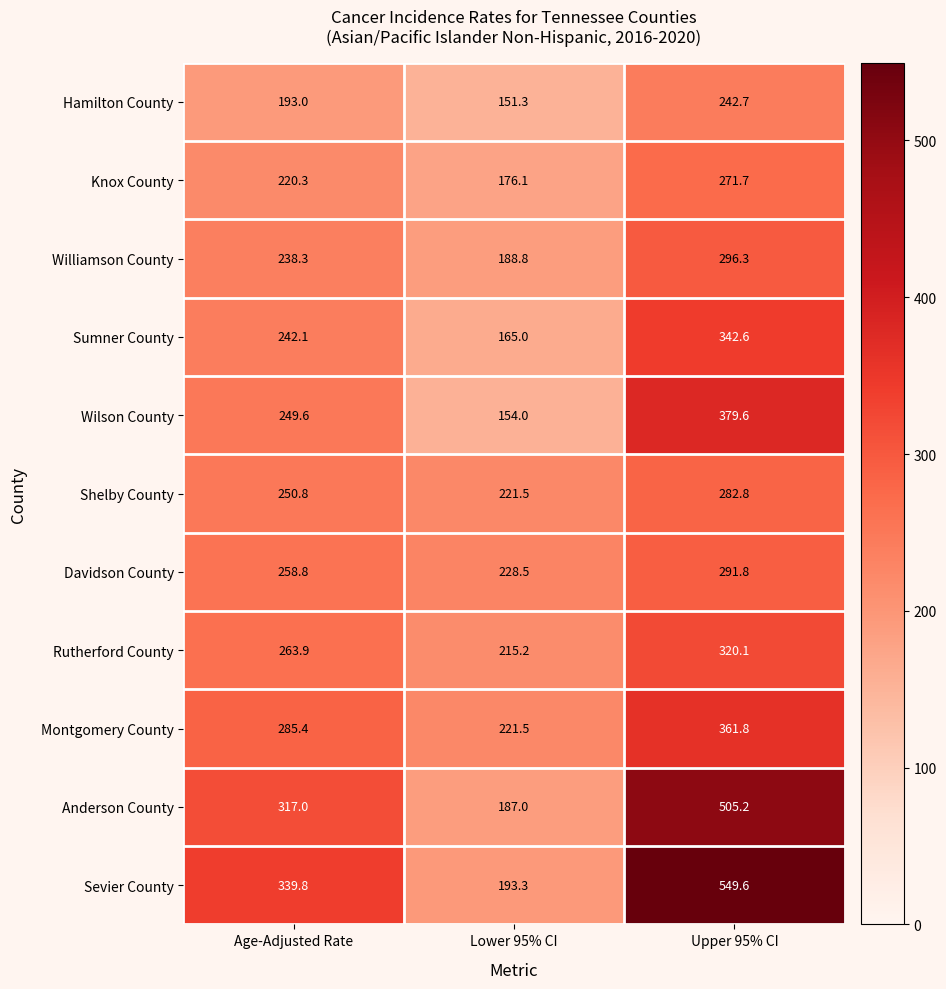

What is the difference between the highest and lowest values at Lower 95% CI?

77.2